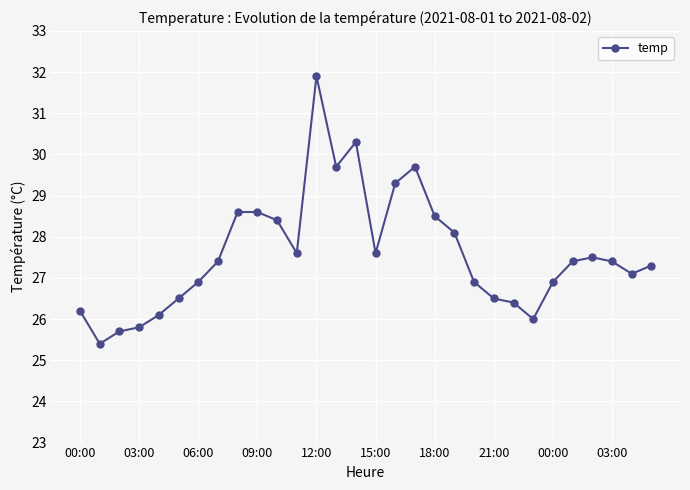

How many data points are above 27?

18